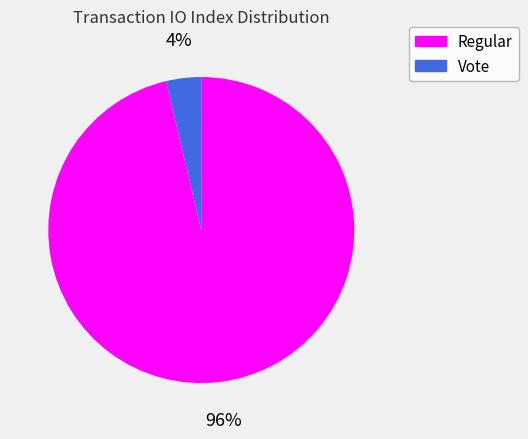

Between Regular and Vote, which is larger?

Regular